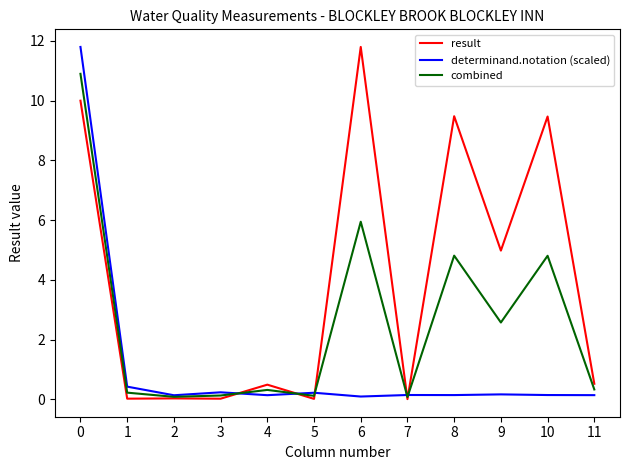

True or false: determinand.notation (scaled) and combined intersect in this chart.

True